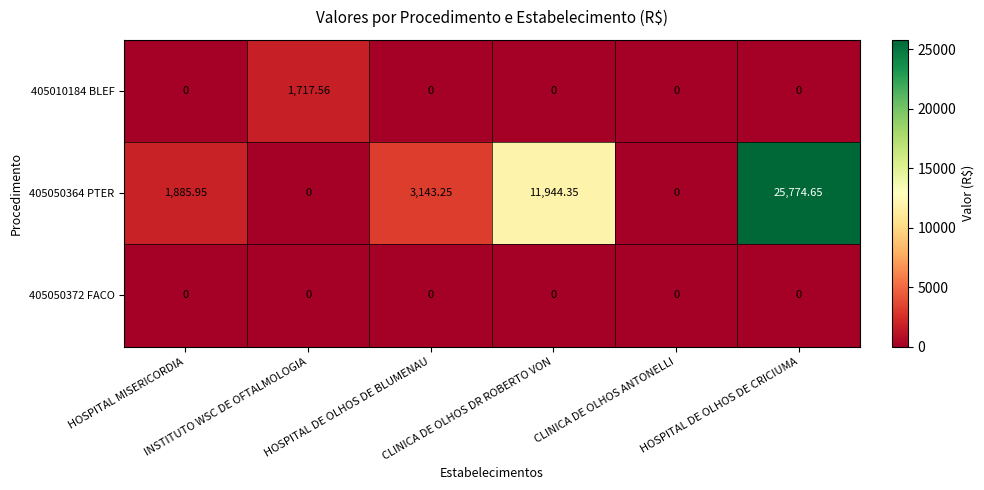

Count the number of data series in this chart.

3